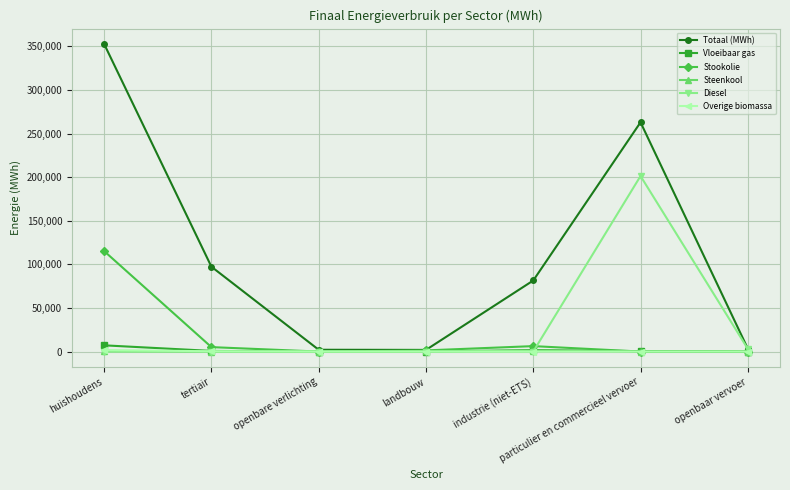

What is the label of the 4th point from the left?

landbouw